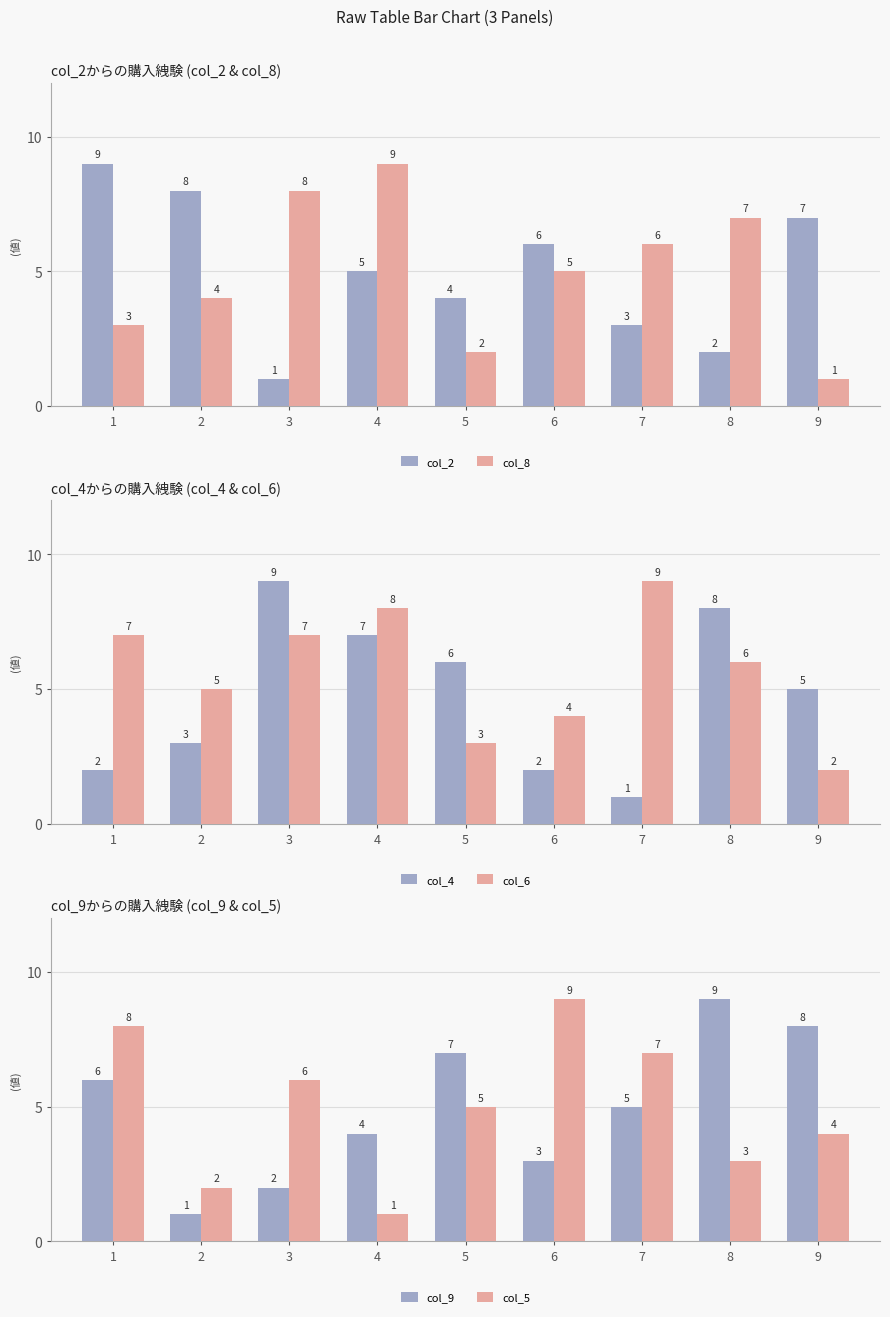

Between 2 and 9, which is larger?

2